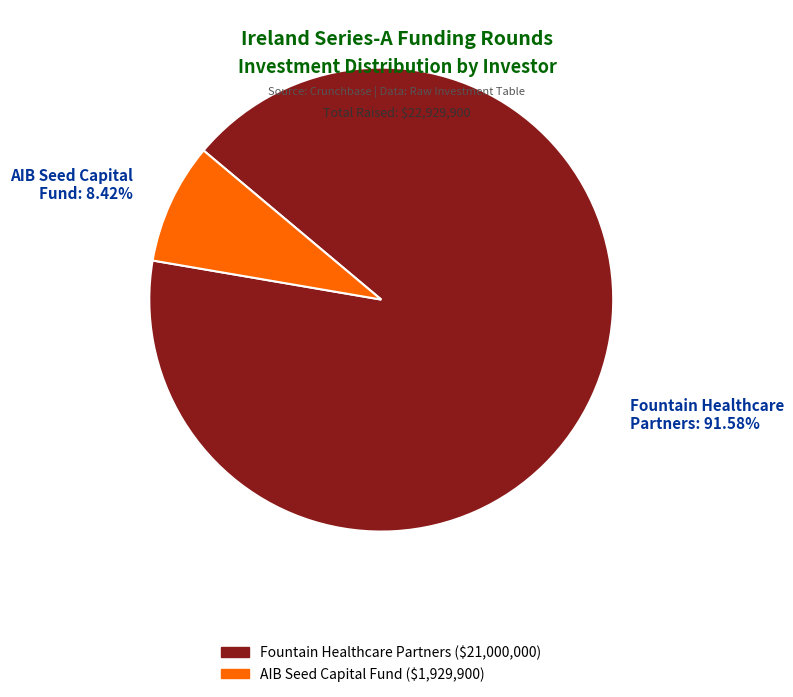

True or false: Fountain Healthcare Partners accounts for 77% of the total.

False